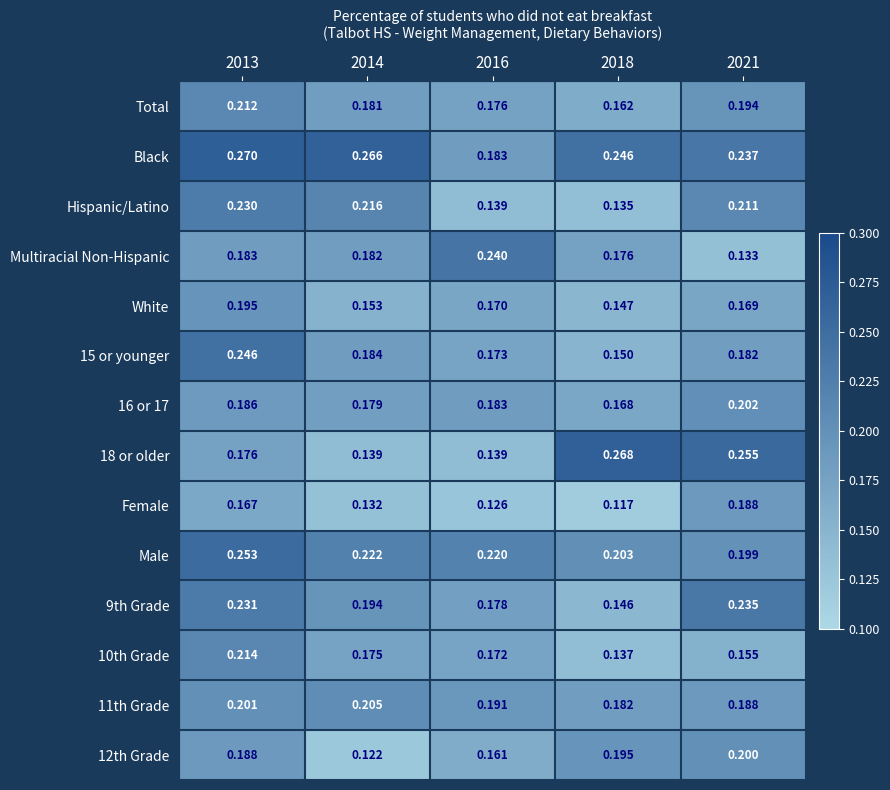

Is the value of White at 2014 greater than the value of Female at 2013?

No